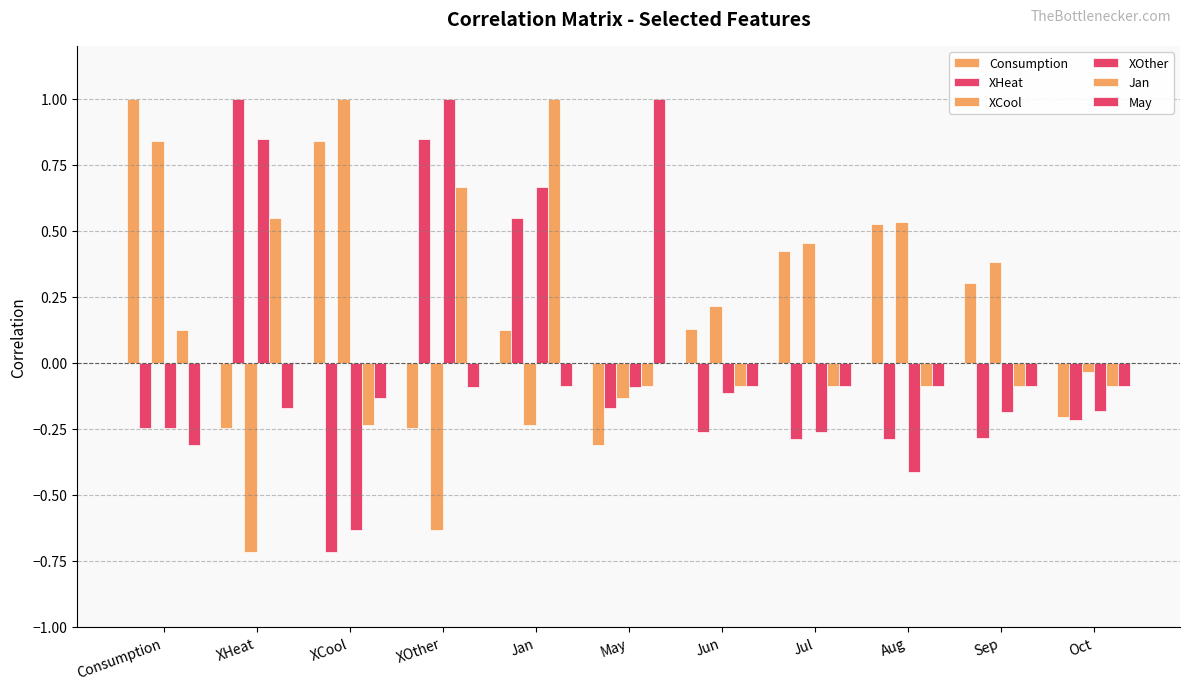

Count the number of categories in the chart.

11